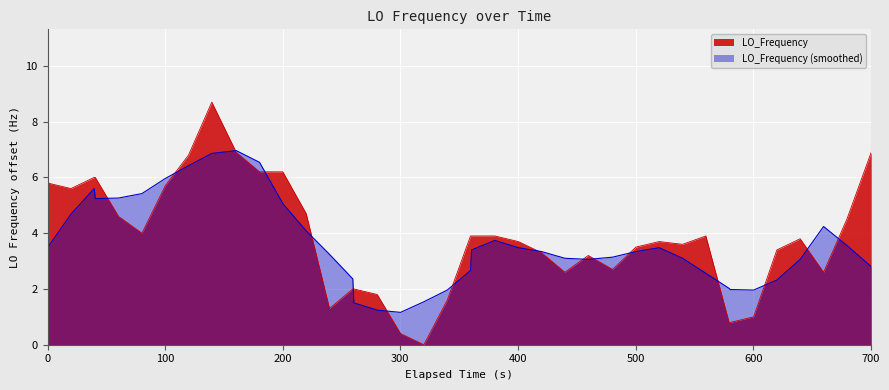

What is the highest value of the LO_Frequency (smoothed) series?

7.0